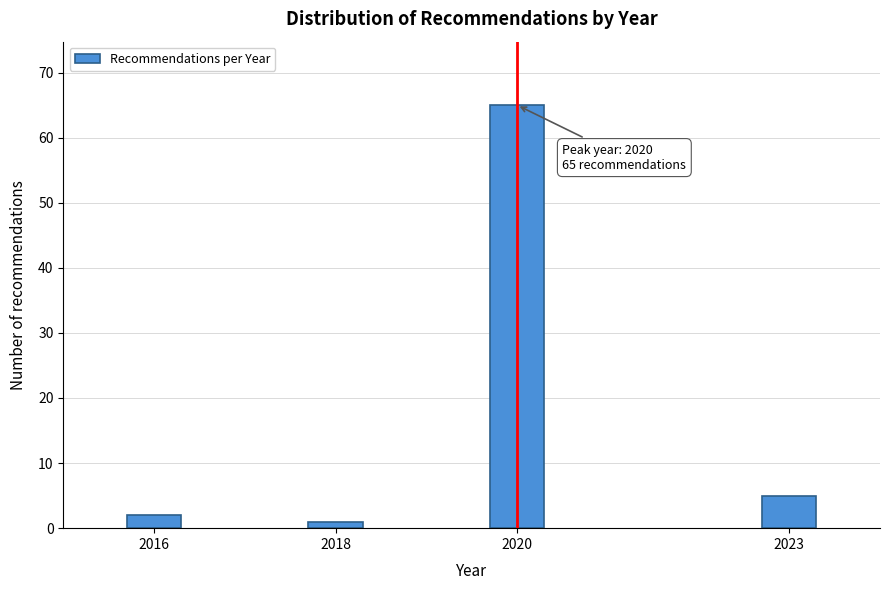

Reading left to right, what are all the values shown in this chart?

2	1	65	5